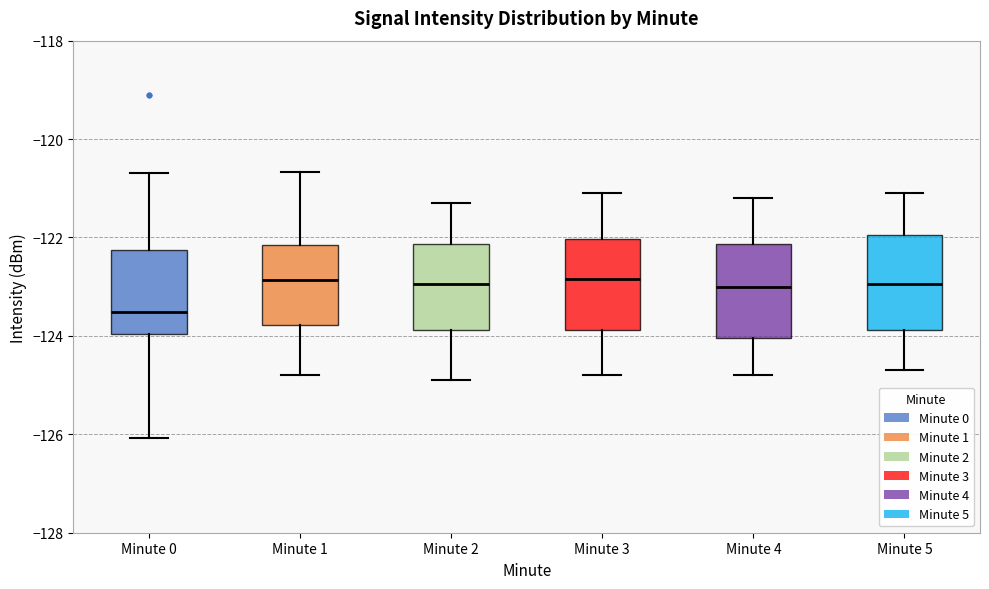

Reading left to right, transcribe this box plot: for each box, give where its median line is, the range the box spans, and where its two whiskers end, as read against the y-axis. The values are not printed on the chart, so give them approximately, as read against the axis.

Minute 0: median -123.6, box -124.0 to -122.2, whiskers -126.0 to -120.6
Minute 1: median -122.8, box -123.8 to -122.2, whiskers -124.8 to -120.6
Minute 2: median -123.0, box -123.8 to -122.2, whiskers -124.8 to -121.2
Minute 3: median -122.8, box -123.8 to -122.0, whiskers -124.8 to -121.0
Minute 4: median -123.0, box -124.0 to -122.2, whiskers -124.8 to -121.2
Minute 5: median -123.0, box -123.8 to -122.0, whiskers -124.6 to -121.0